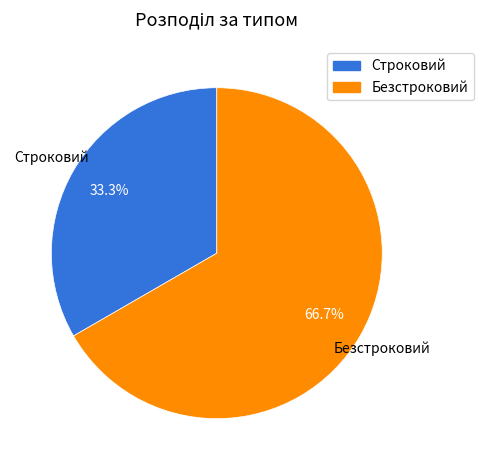

Which category has the smallest portion of the pie?

Строковий